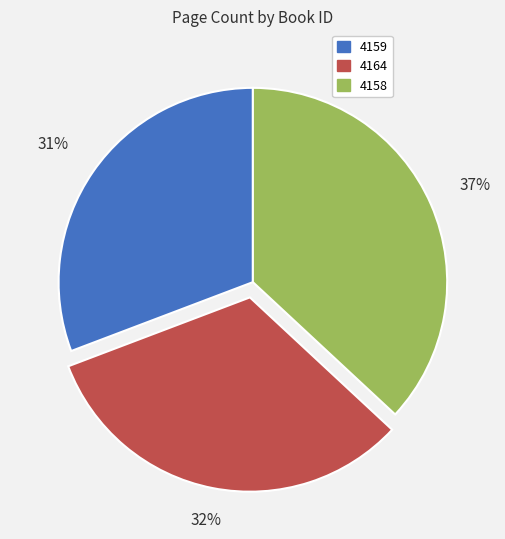

Rank the categories by value from lowest to highest.

4159, 4164, 4158